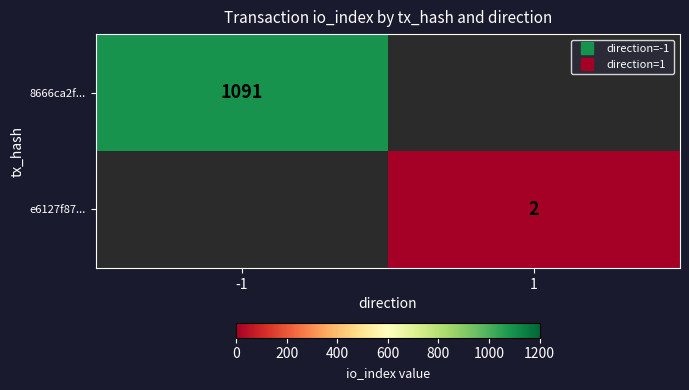

Which series has the largest range (max minus min)?

8666ca2f...